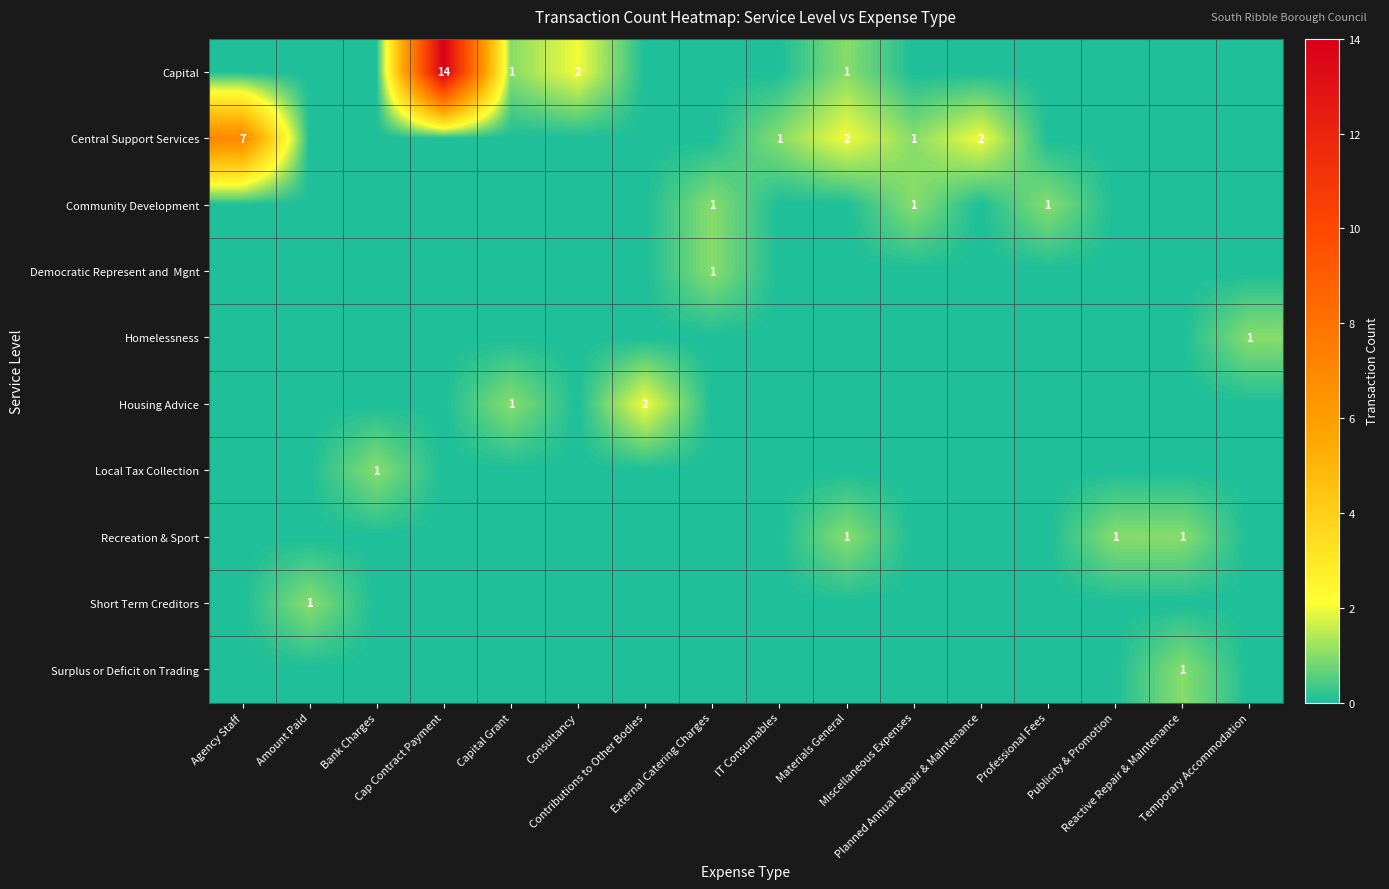

Is the value of Short Term Creditors at Publicity & Promotion greater than the value of Local Tax Collection at Planned Annual Repair & Maintenance?

No